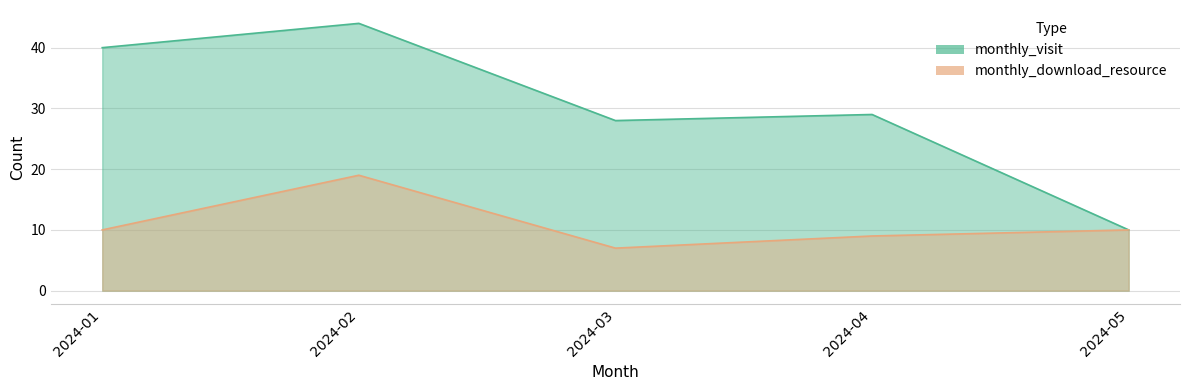

At how many categories does at least one series exceed 22?

4